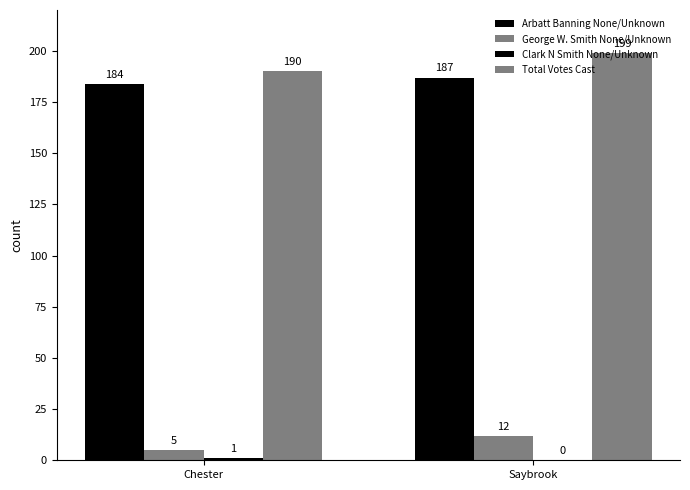

At which label is Arbatt Banning None/Unknown closest to 185?

Chester